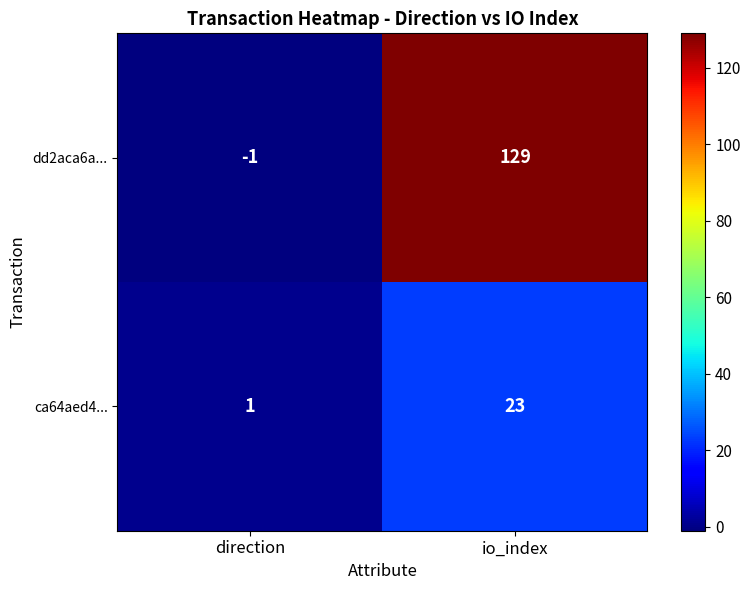

Between direction and io_index, which series saw the biggest shift?

dd2aca6a...